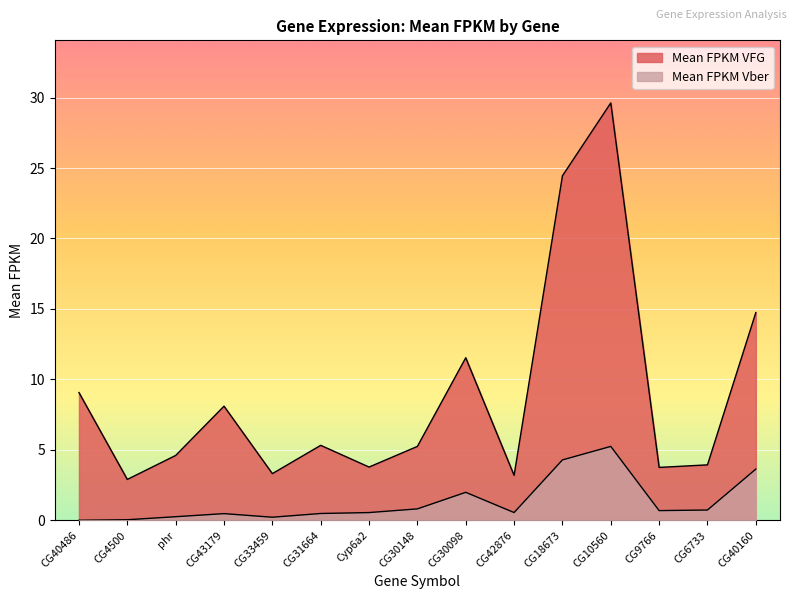

Does the chart display data point markers on the line(s)?

No